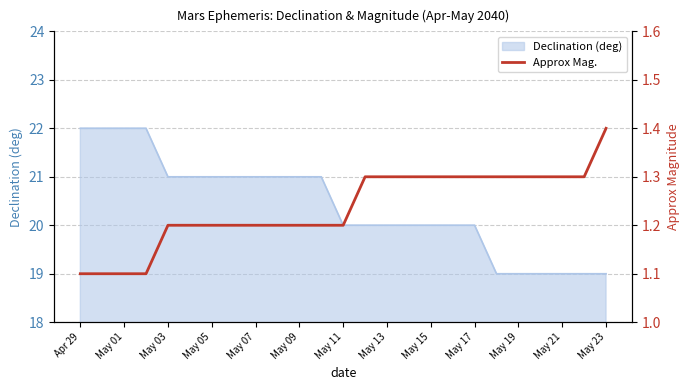

What is the highest value of the Declination (deg) series?

22